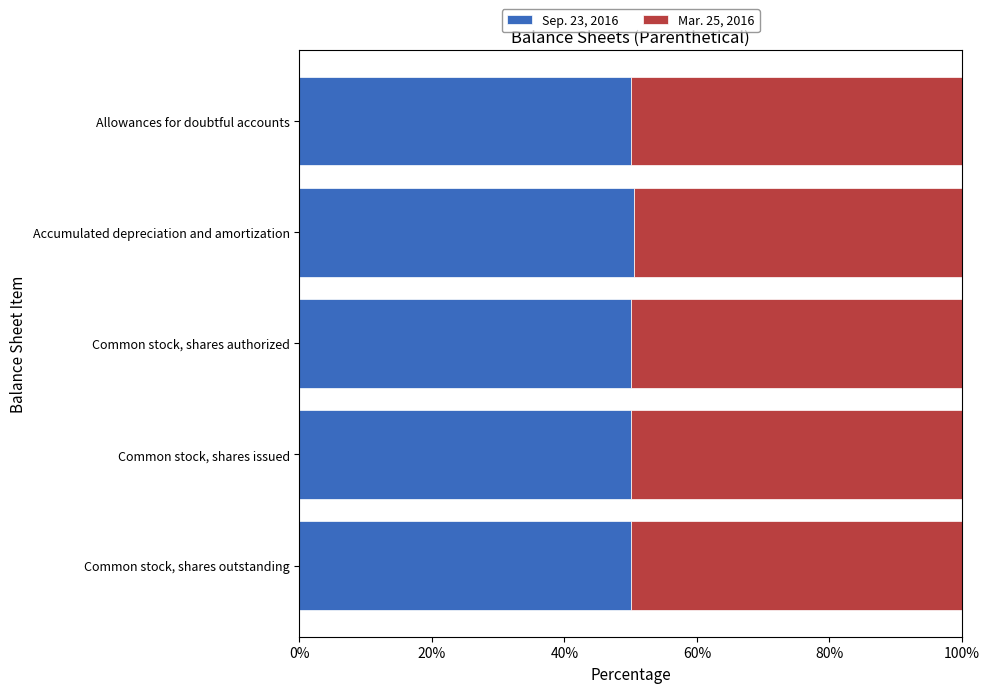

What is the sum of all Sep. 23, 2016 values?

250.5